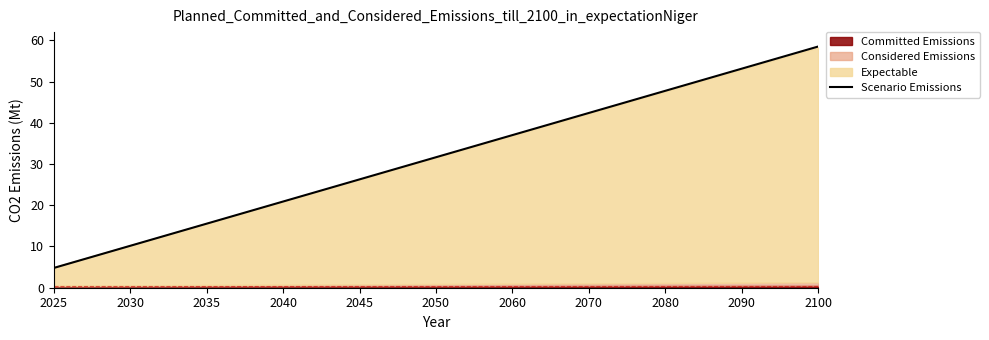

What is the highest value of the Scenario Emissions series?

58.5